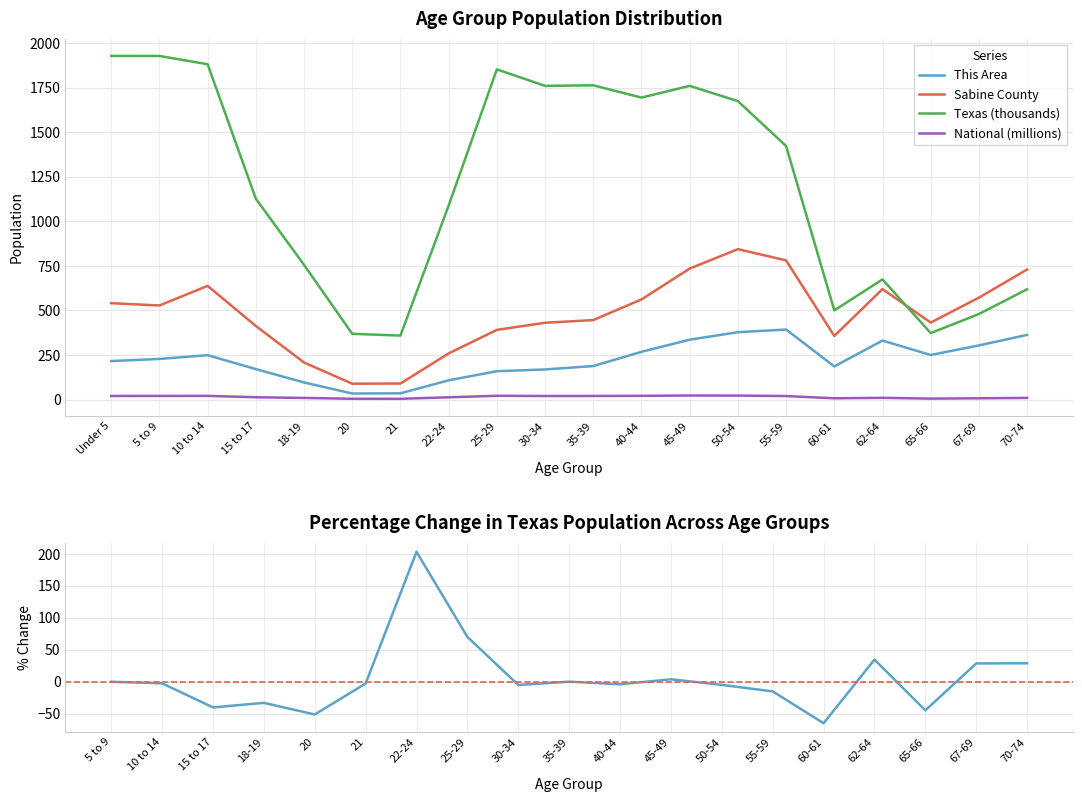

Where is the first local maximum for Texas?

25-29